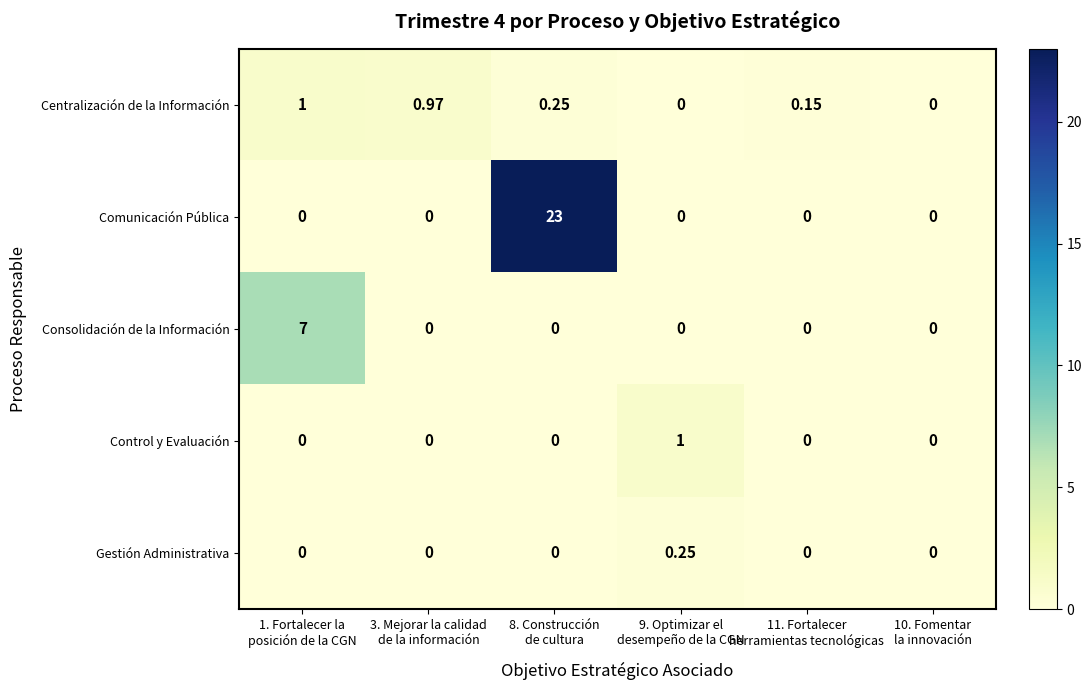

Which series has the largest total across all categories?

Comunicación Pública